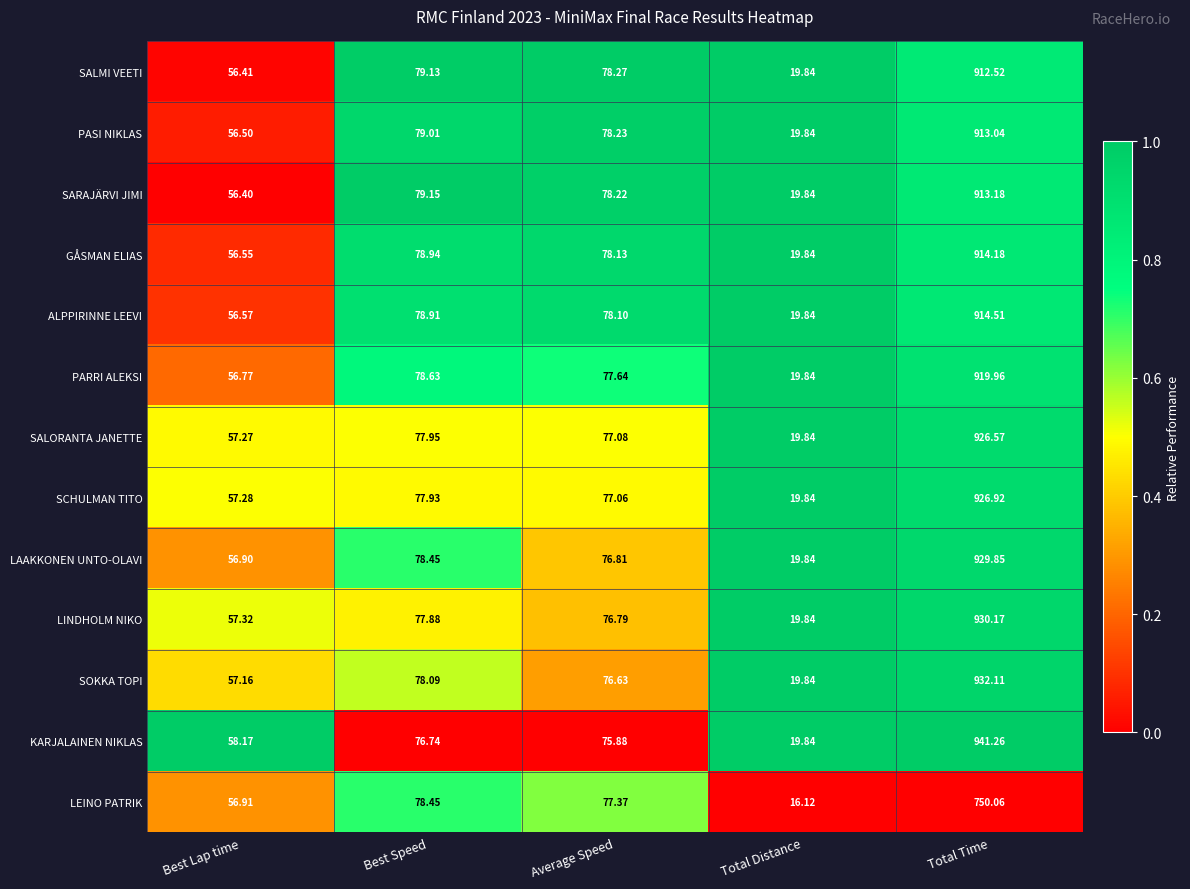

At which category is the sum across all series the highest?

Total Time